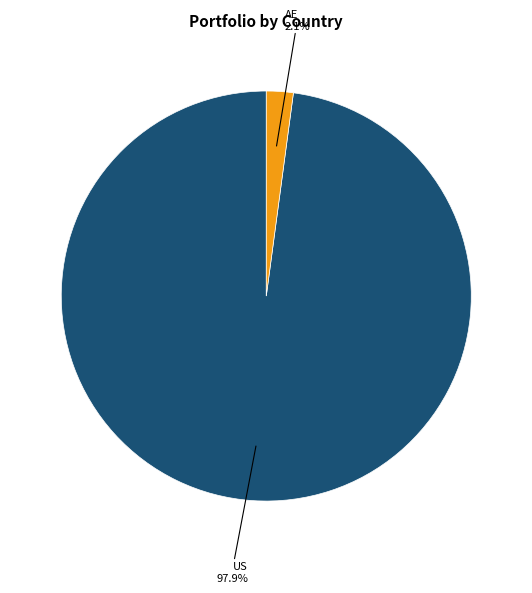

Is there any slice that represents more than half of the pie?

Yes